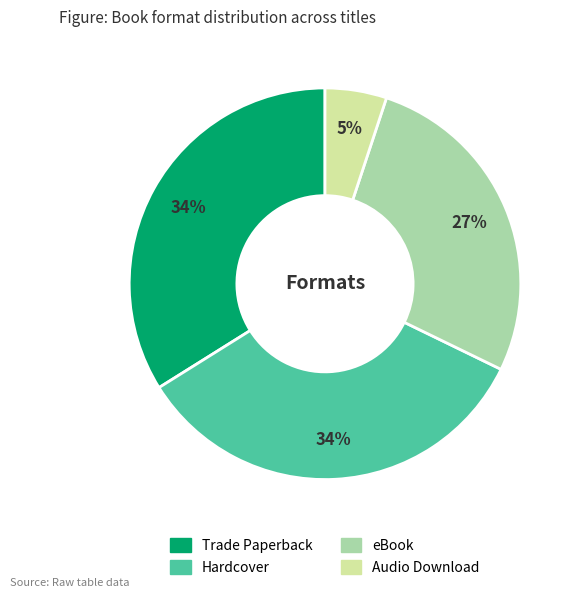

Which has a higher value, Audio Download or Trade Paperback?

Trade Paperback